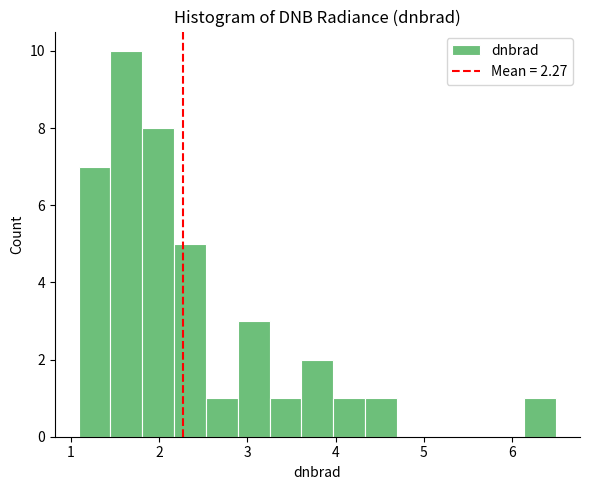

Read against the x-axis, roughly where is the centre of the tallest bar?

1.6